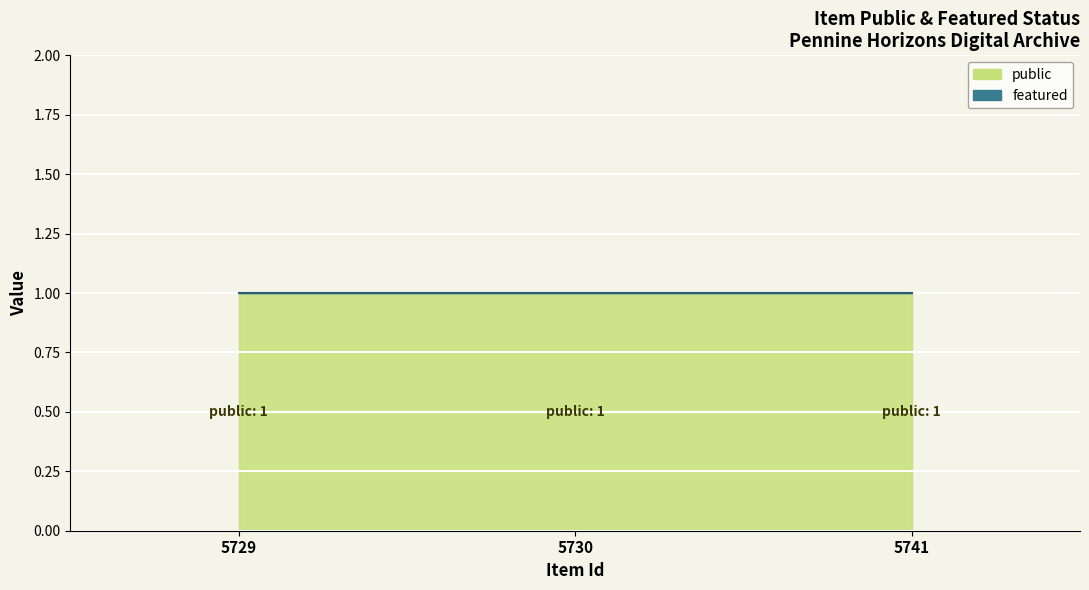

List the labels in order of featured value, smallest first.

5729, 5730, 5741